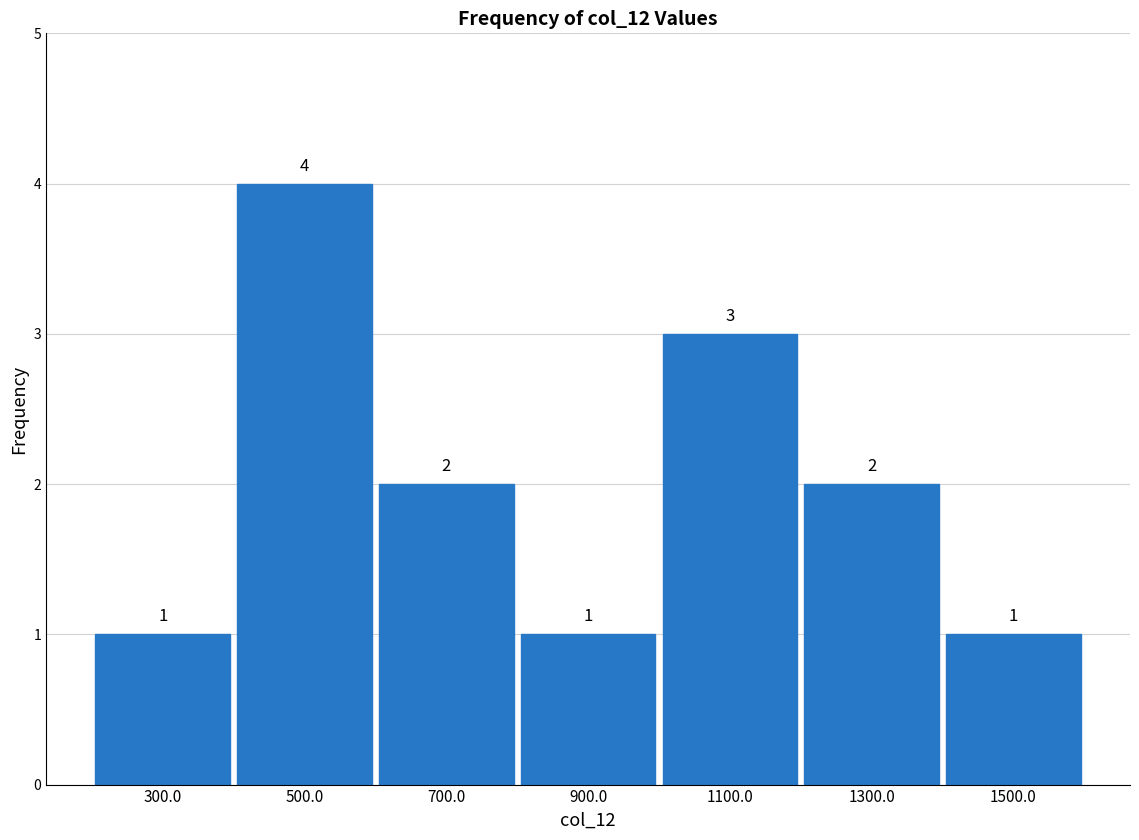

What is the height of the bar covering 600 to 800 on the x-axis?

2